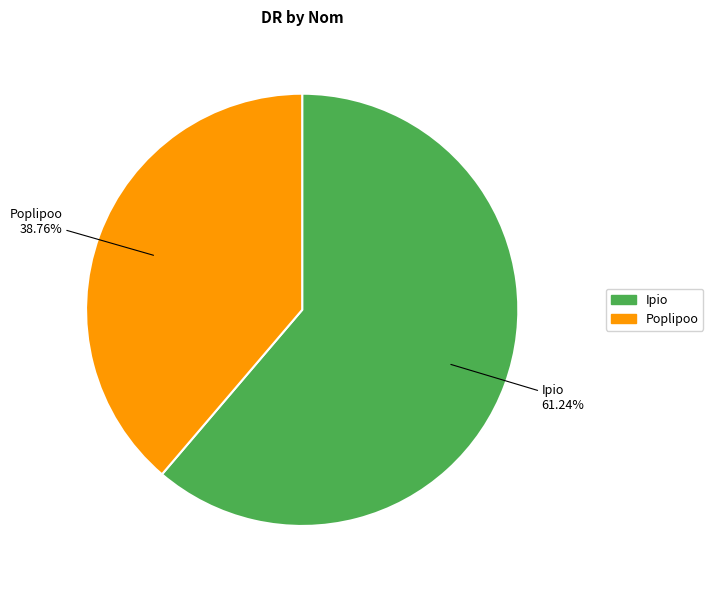

How many segments does this pie chart have?

2